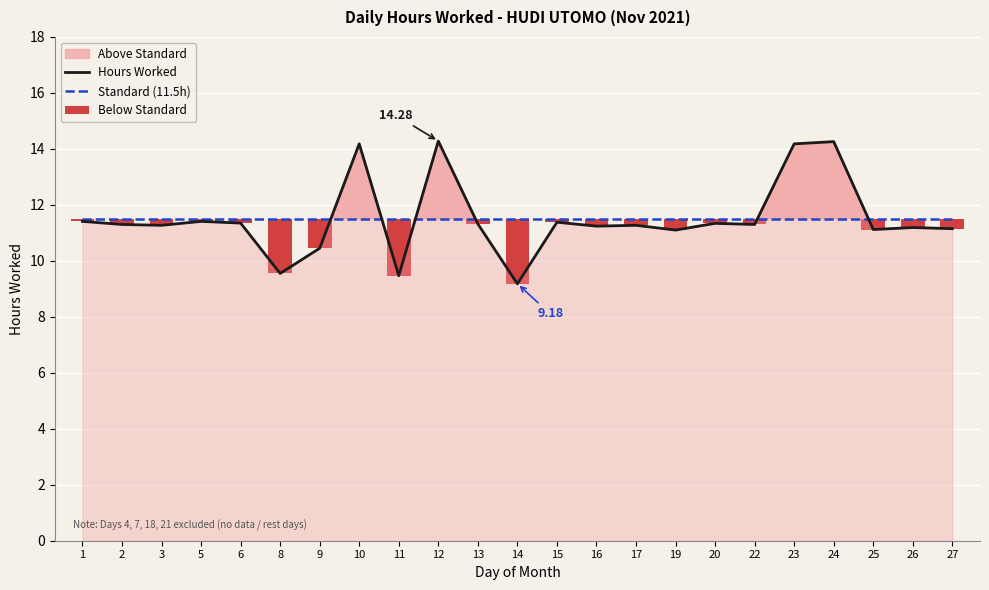

At how many categories does at least one series exceed 11?

23